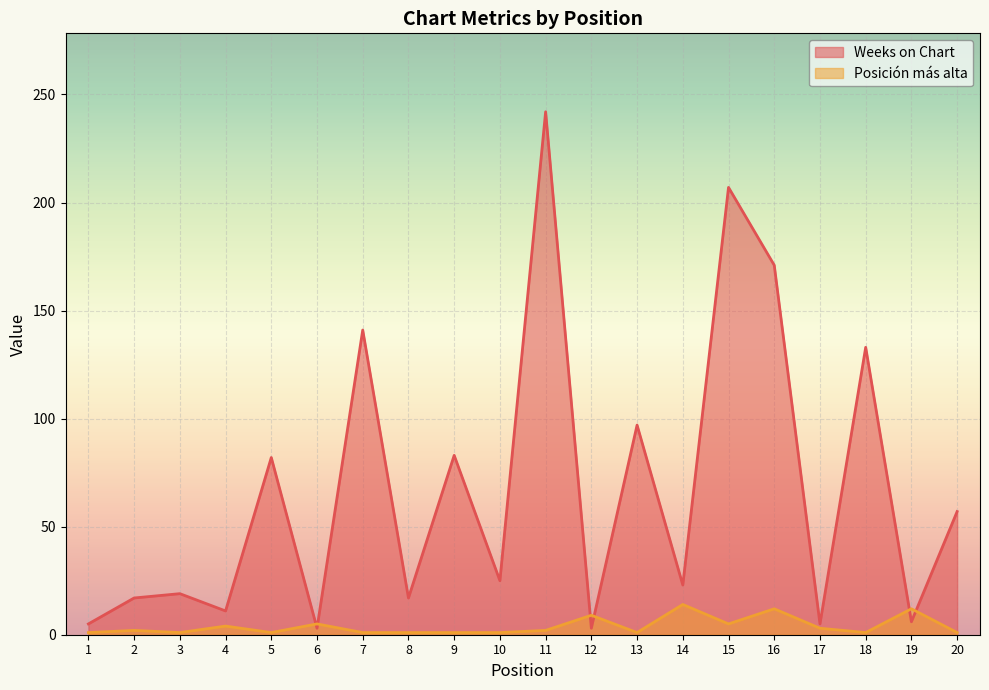

How many categories are shown in the chart?

20